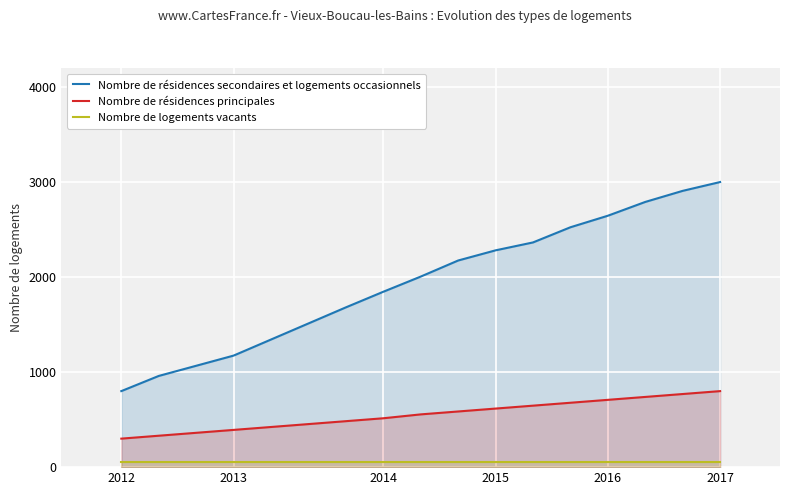

Which label corresponds to the largest value in the chart?

2017